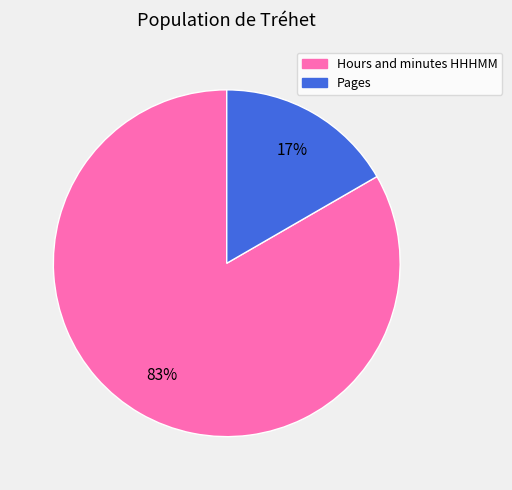

How many slices are in this pie chart?

2